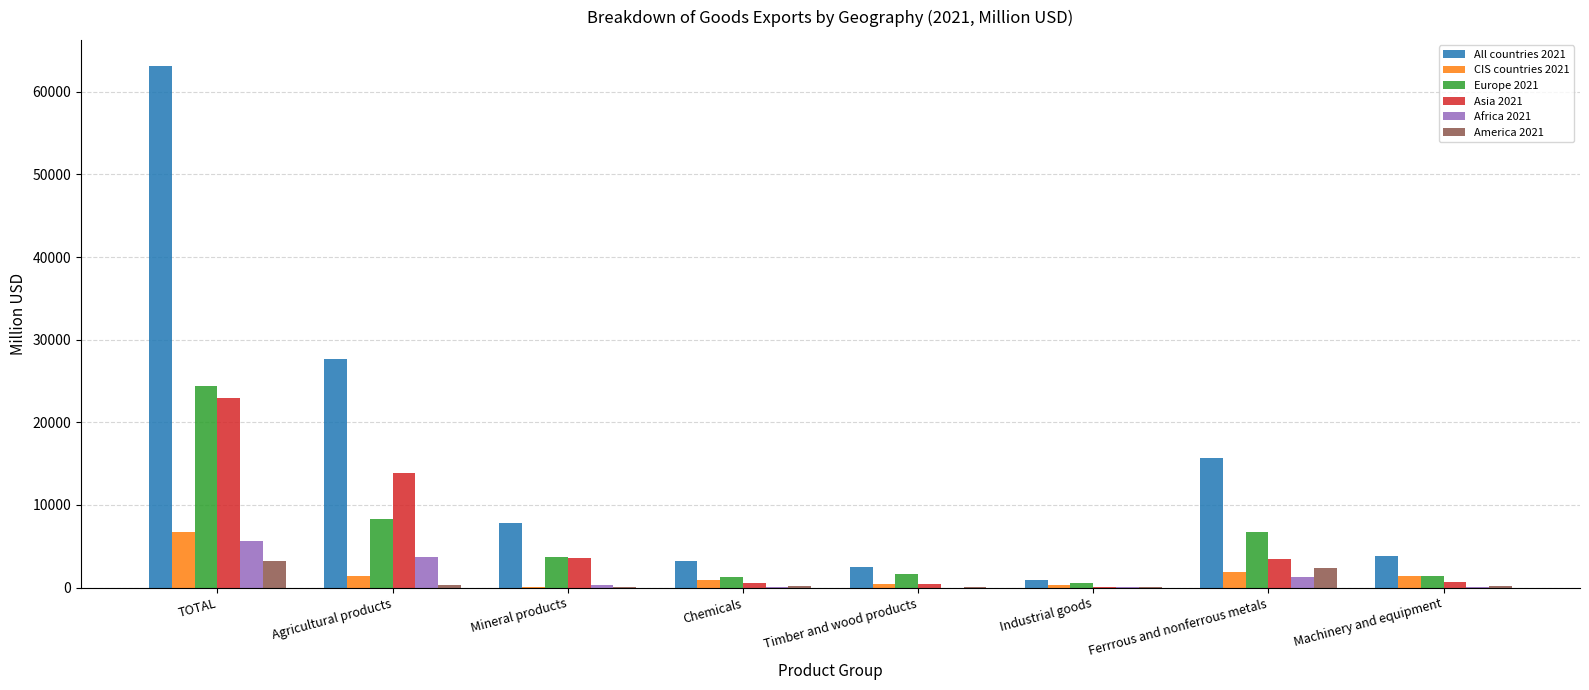

Which series has the largest range (max minus min)?

All countries 2021